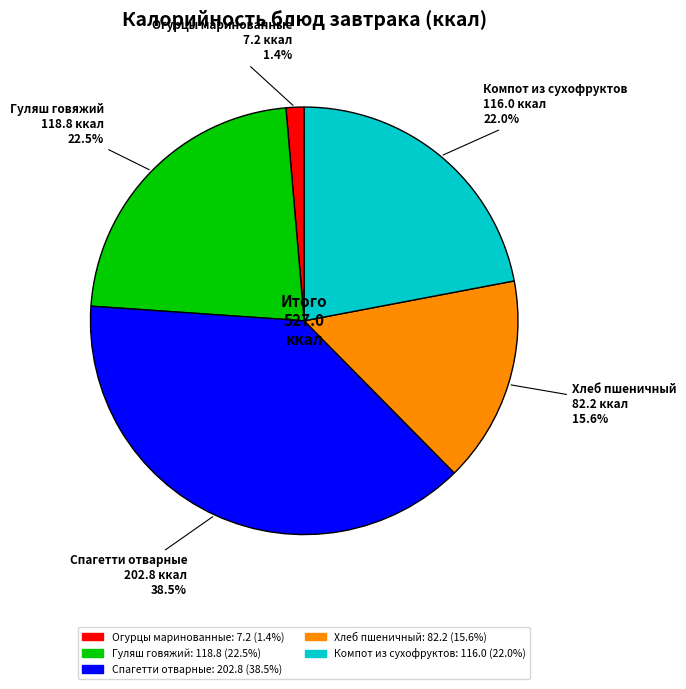

The Хлеб пшеничный slice represents 7% of the pie. True or false?

False